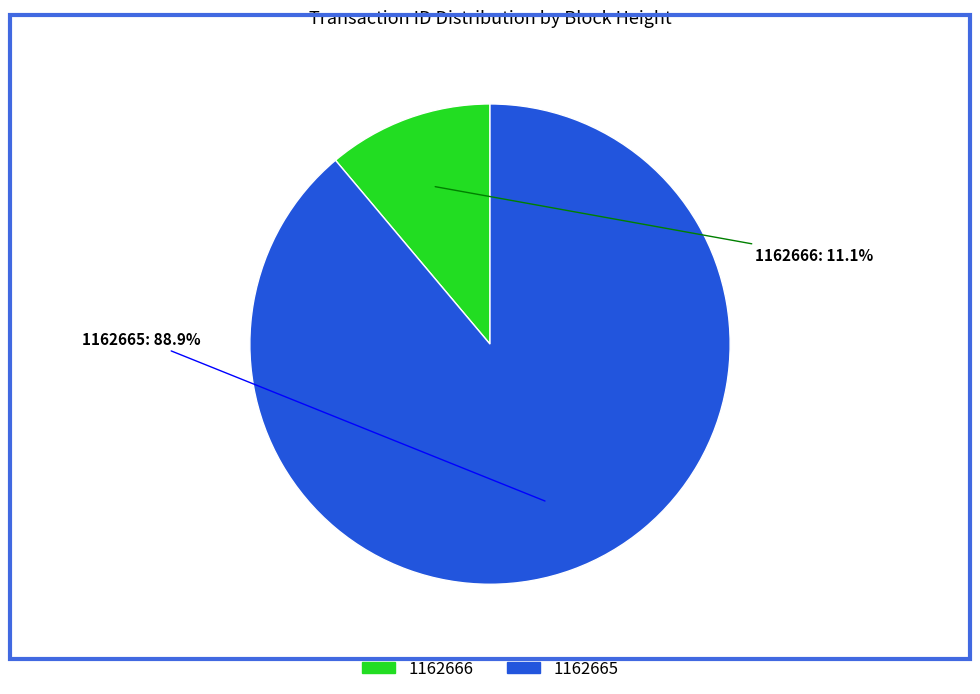

Approximately how many times larger is the value at 1162666 compared to 1162665?

0.1